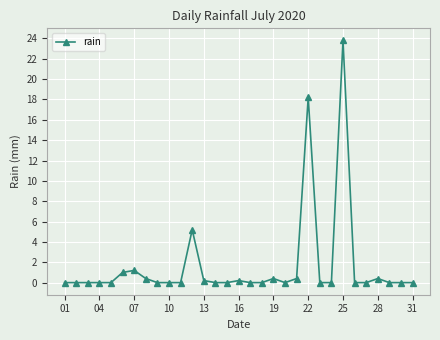

What is the difference between the second highest and minimum values?

18.2